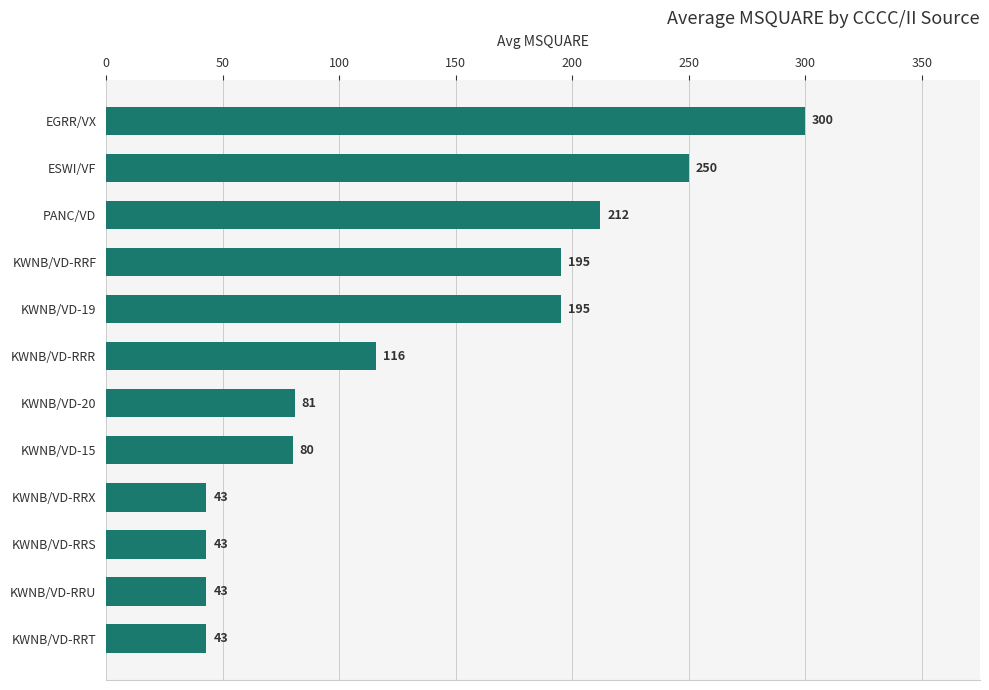

What is the sum of all values?

1601